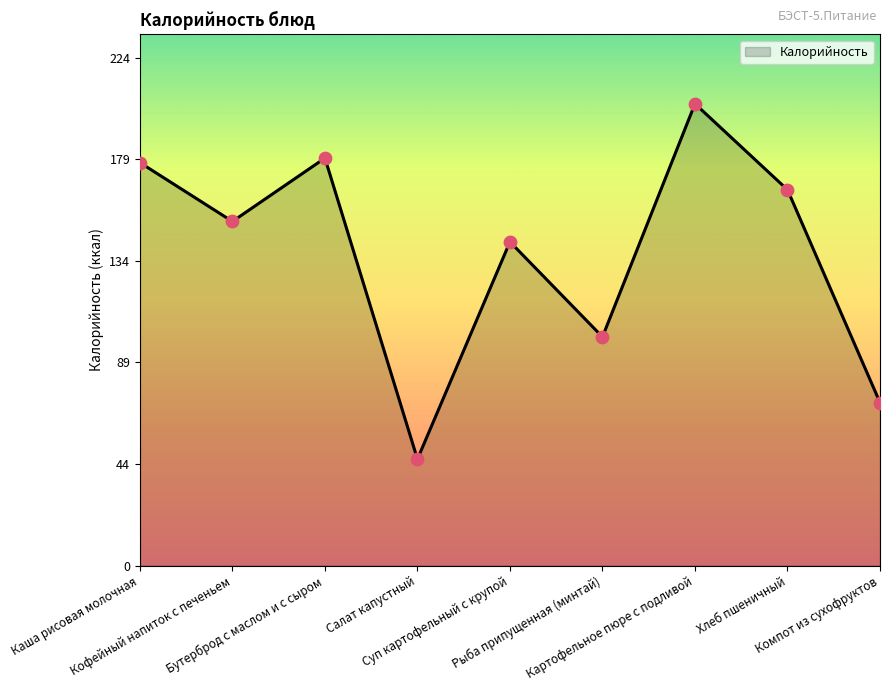

What is the change in value from Кофейный напиток с печеньем to Суп картофельный с крупой?

-9